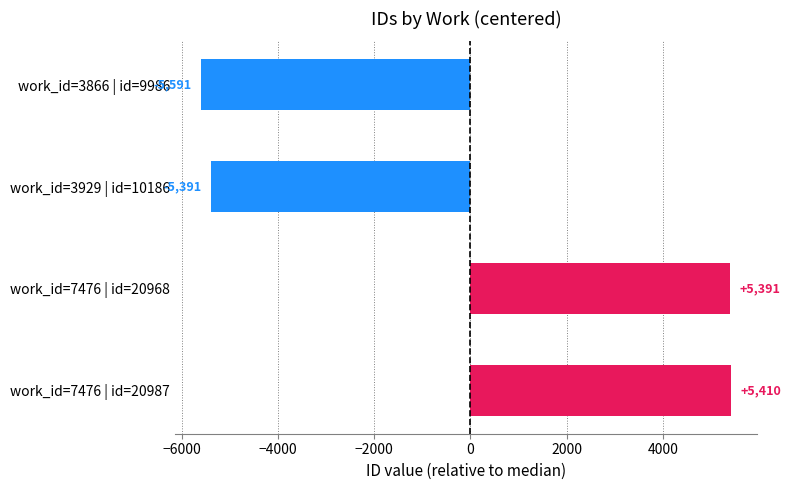

How many data points does each series have?

4